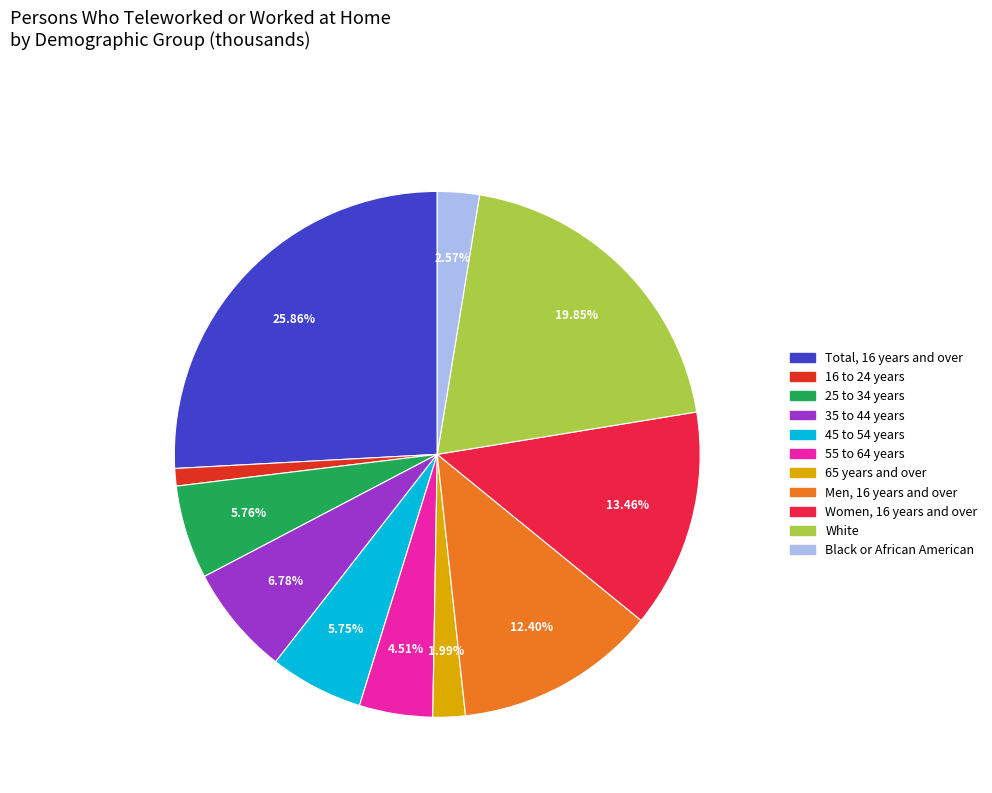

To the nearest percent, what percentage of the pie is Total, 16 years and over?

26%